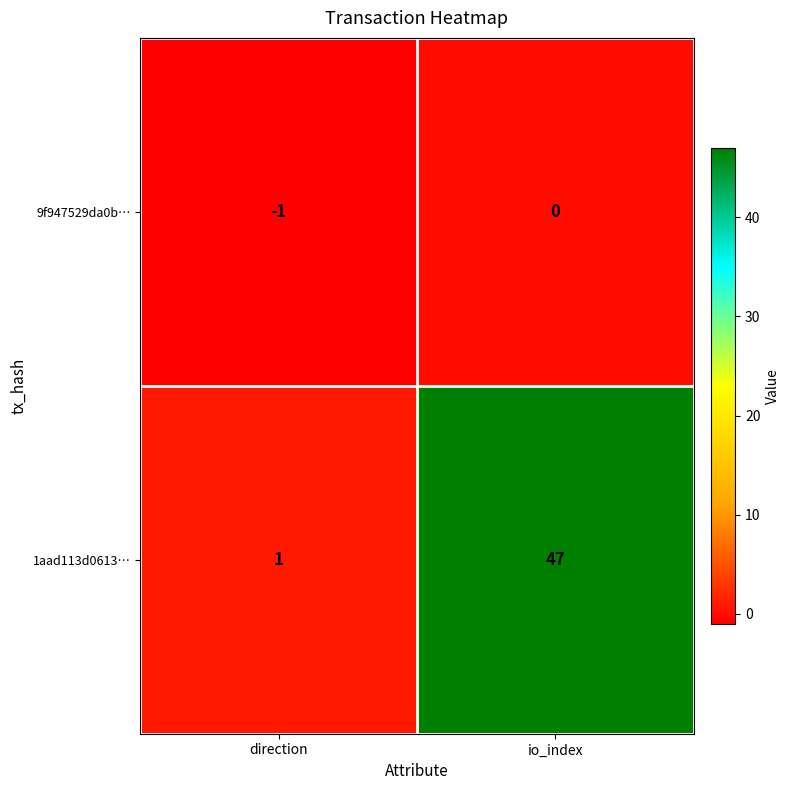

How many distinct data groups are displayed?

2